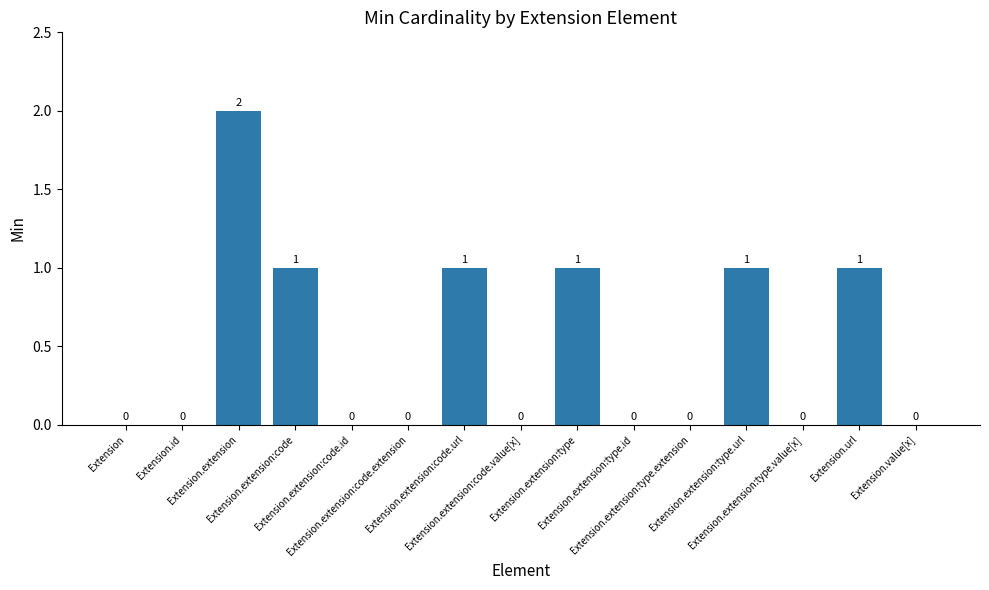

How many values are between 0 and 1?

14